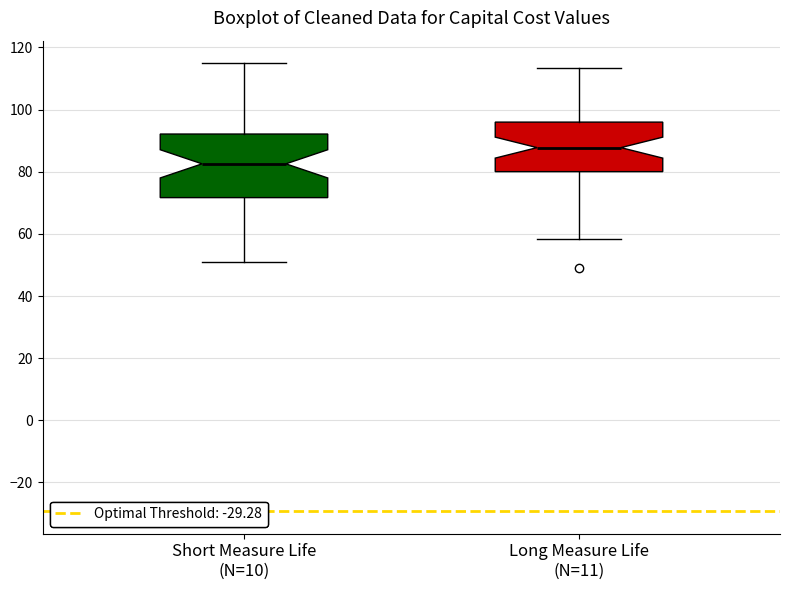

Where is the lower edge of the box for Long Measure Life (N=11) on the y-axis? The values are not printed on the chart, so give them approximately, as read against the axis.

80